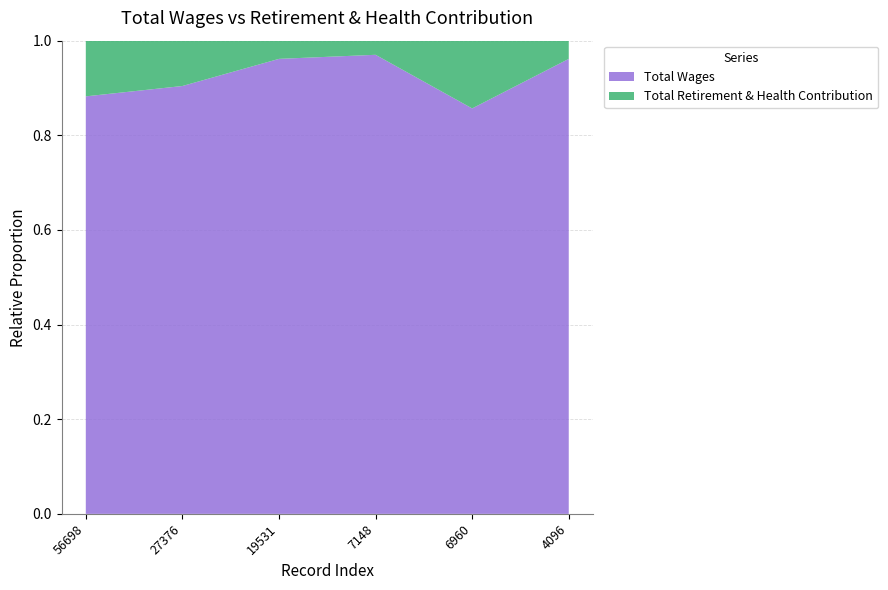

True or false: Total Wages has a value of 1.6 at 4096.

False